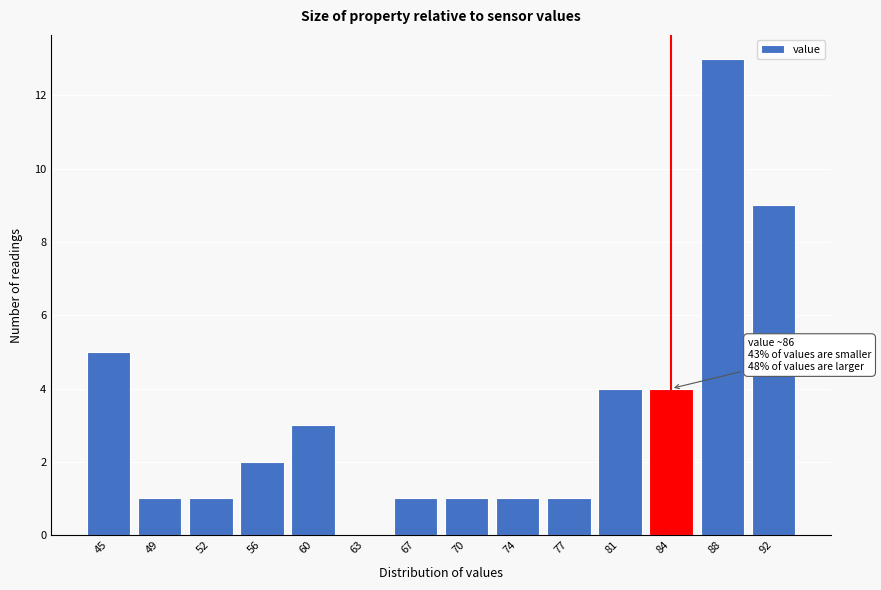

Reading left to right, transcribe all the data shown in this chart.

45=5	49=1	52=1	56=2	60=3	63=0	67=1	70=1	74=1	77=1	81=4	84=4	88=13	92=9